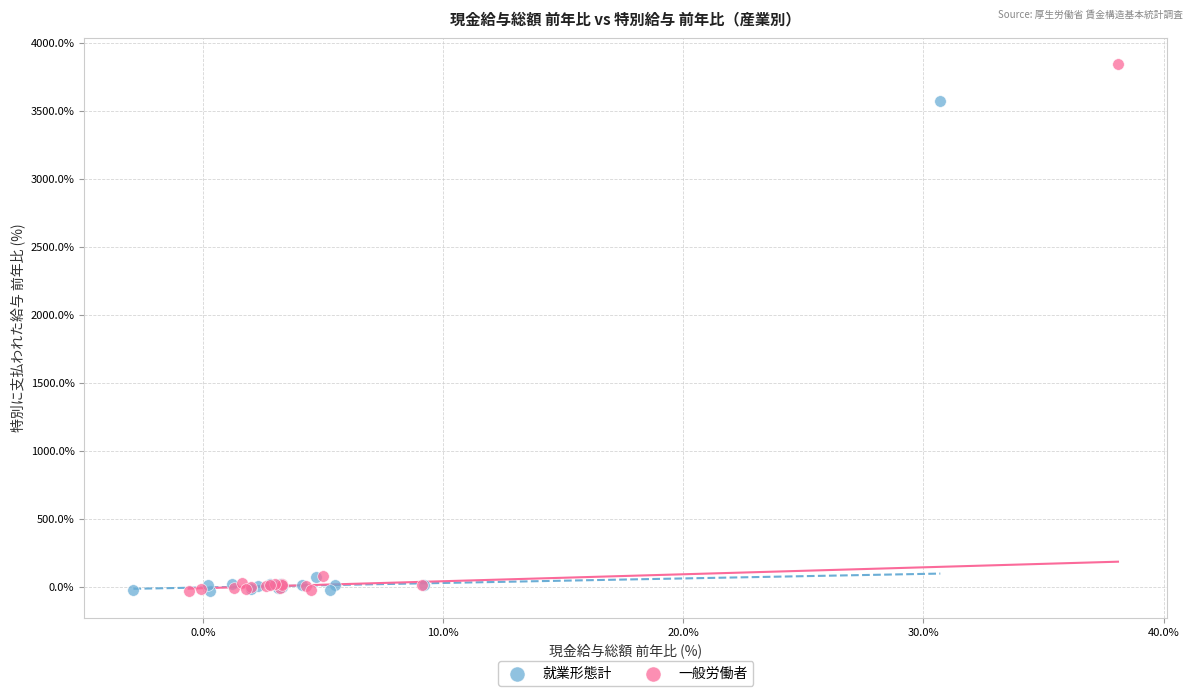

Which series reaches the maximum Y coordinate?

一般労働者